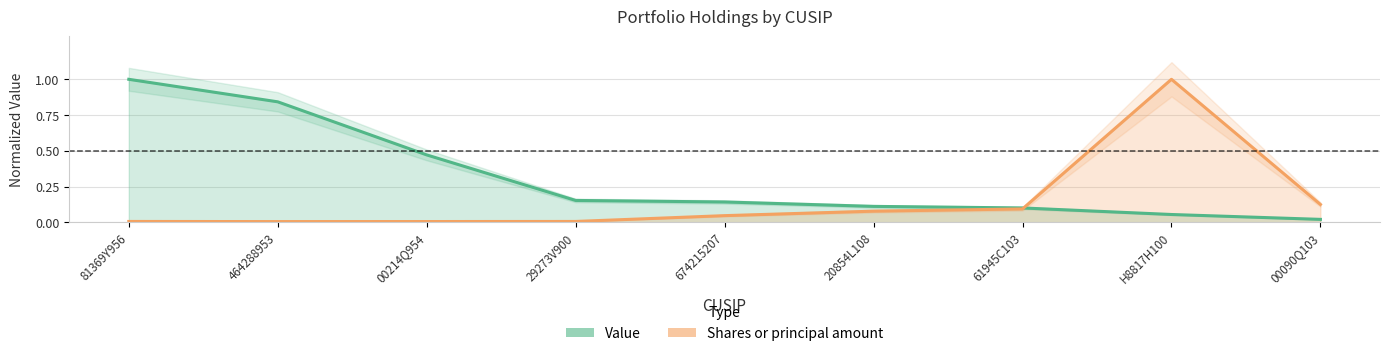

What is the difference between the Shares or principal amount values at 674215207 and H8817H100?

1.0